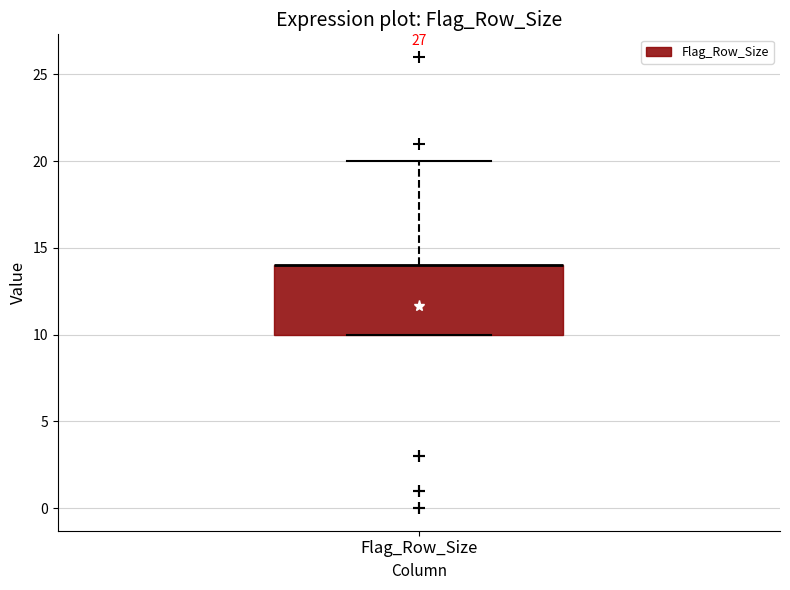

Where does the upper whisker of the box for Flag_Row_Size end on the y-axis? The values are not printed on the chart, so give them approximately, as read against the axis.

20